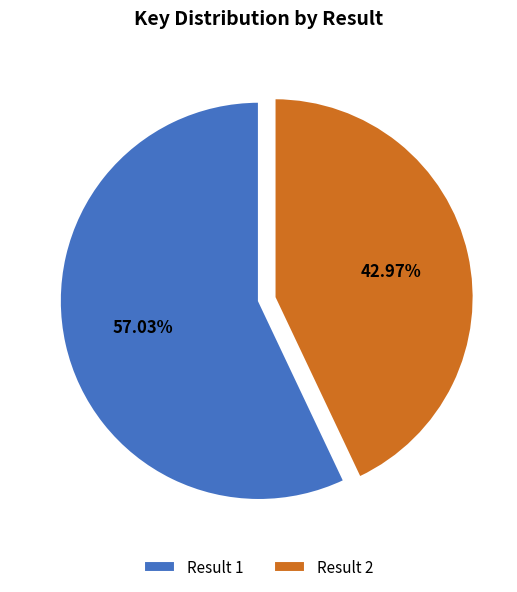

Approximately how many times larger is the value at Result 2 compared to Result 1?

0.8